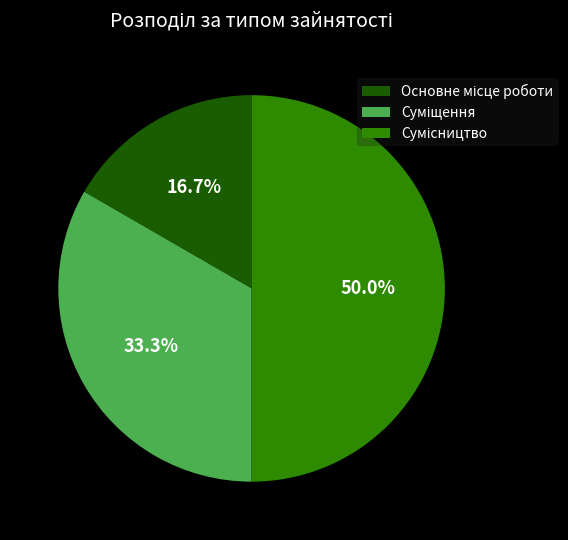

What percentage is the Основне місце роботи slice, to the nearest percent?

17%